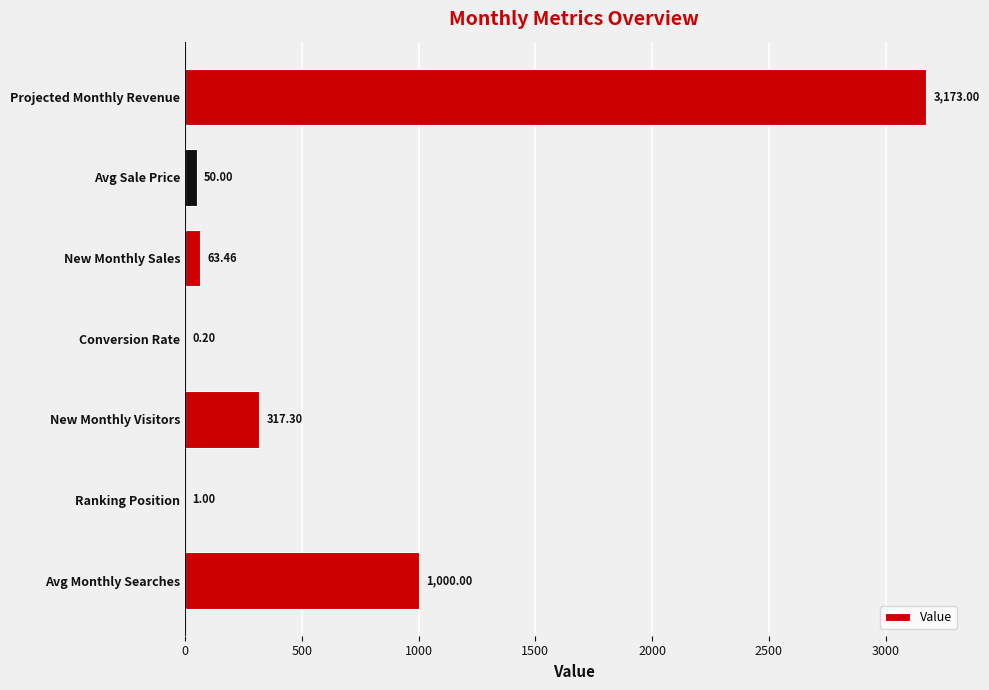

Which category has the highest value across all series?

Projected Monthly Revenue